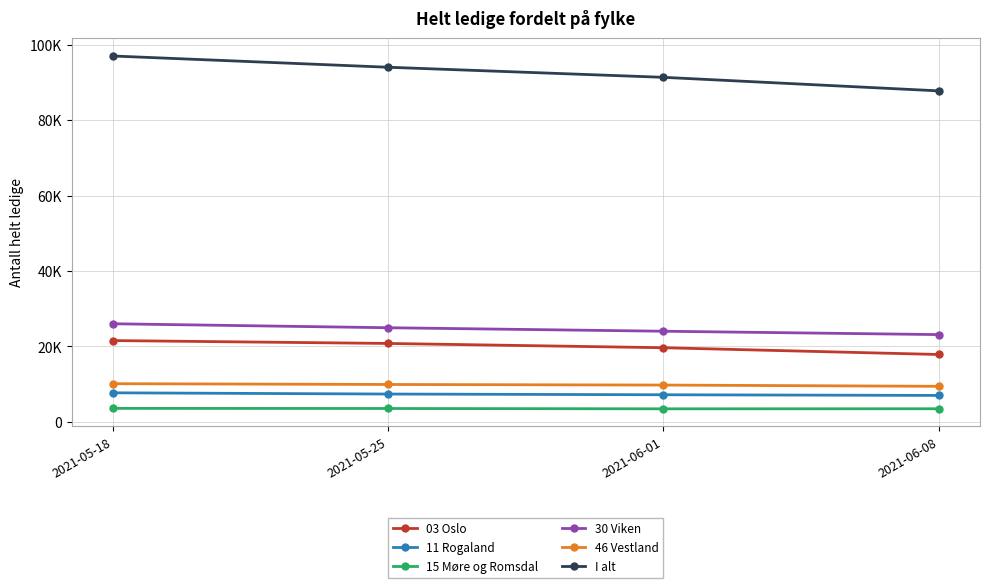

What is the lowest value of the 11 Rogaland series?

7018